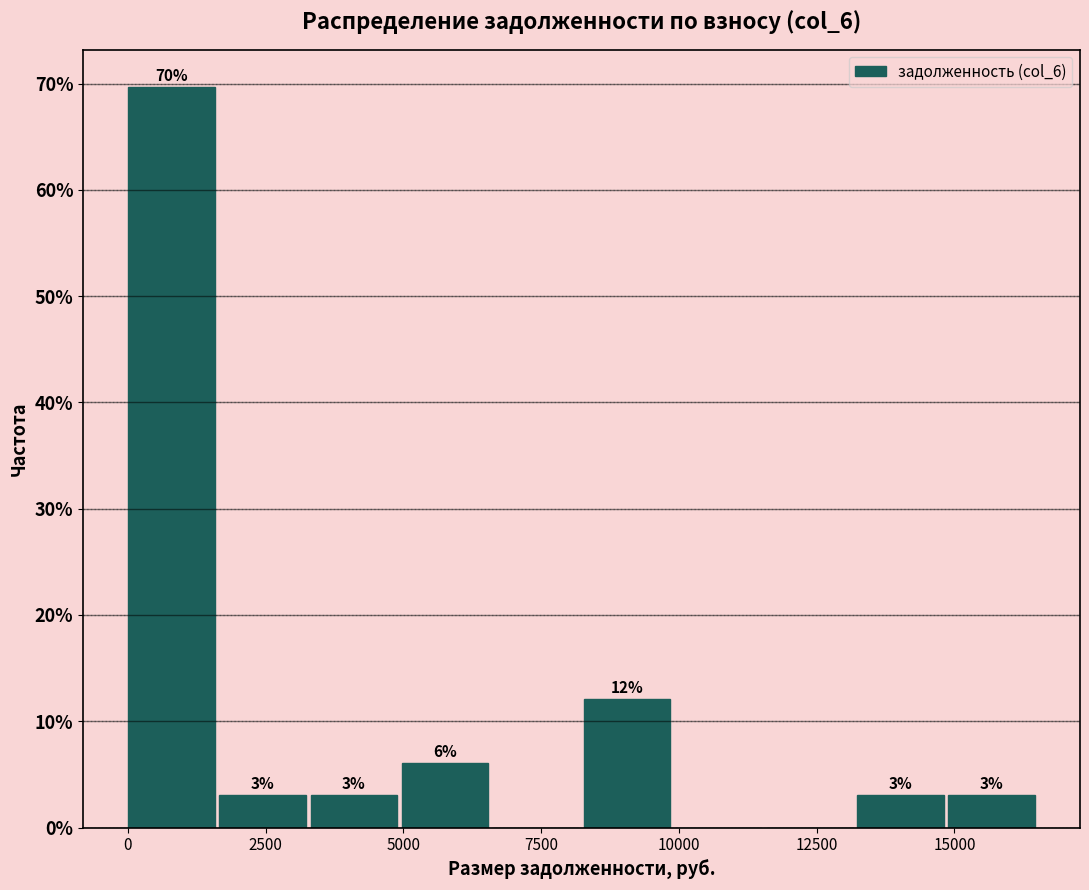

Read against the x-axis, roughly where is the centre of the tallest bar?

1000